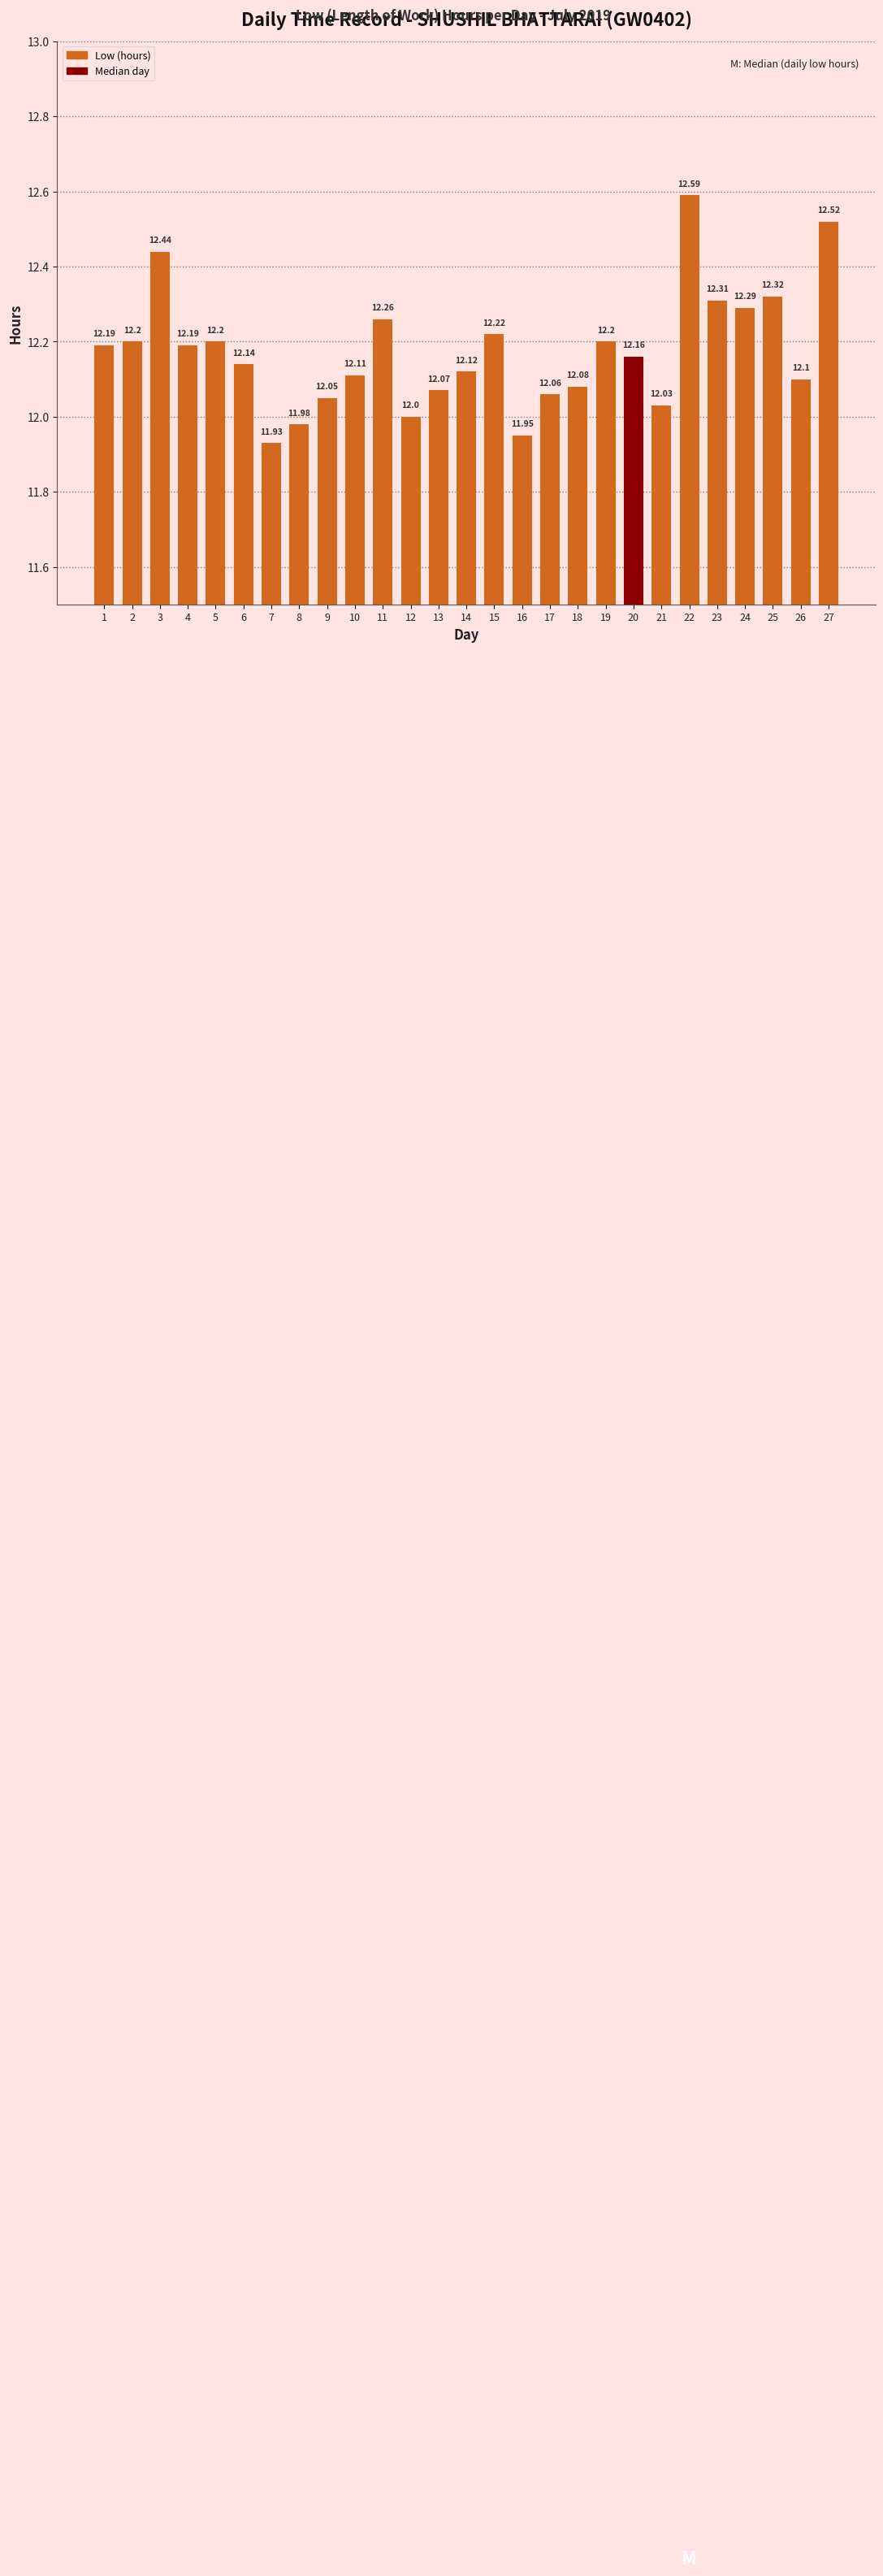

Is it true that the value at 22 is 6.3?

False